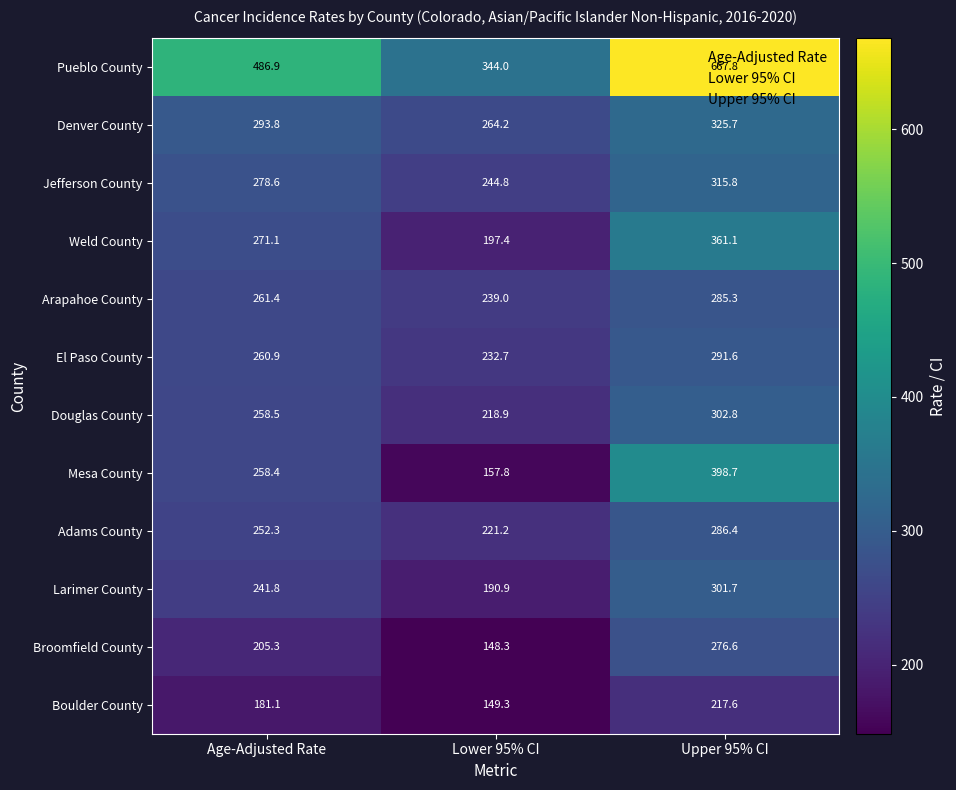

Count the number of data series in this chart.

12